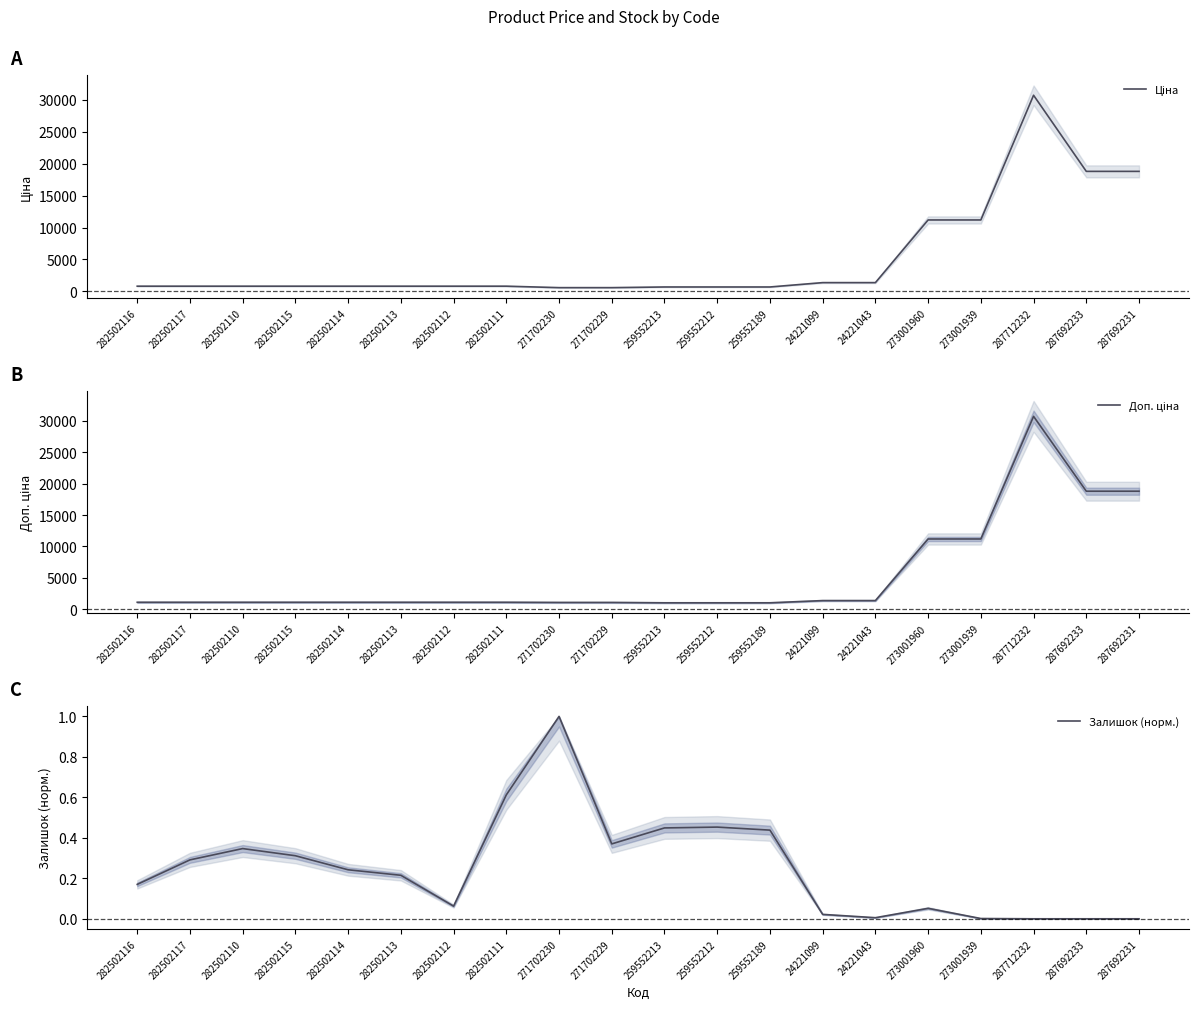

Where is Ціна nearest to the value 15653?

287692233